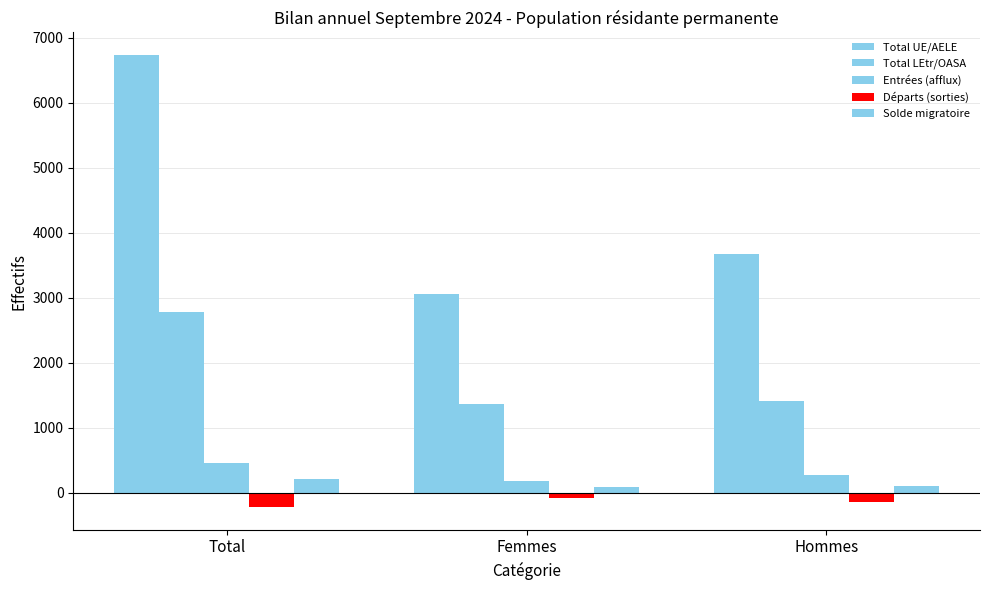

How many data points in Entrées (afflux) are less than 271?

1